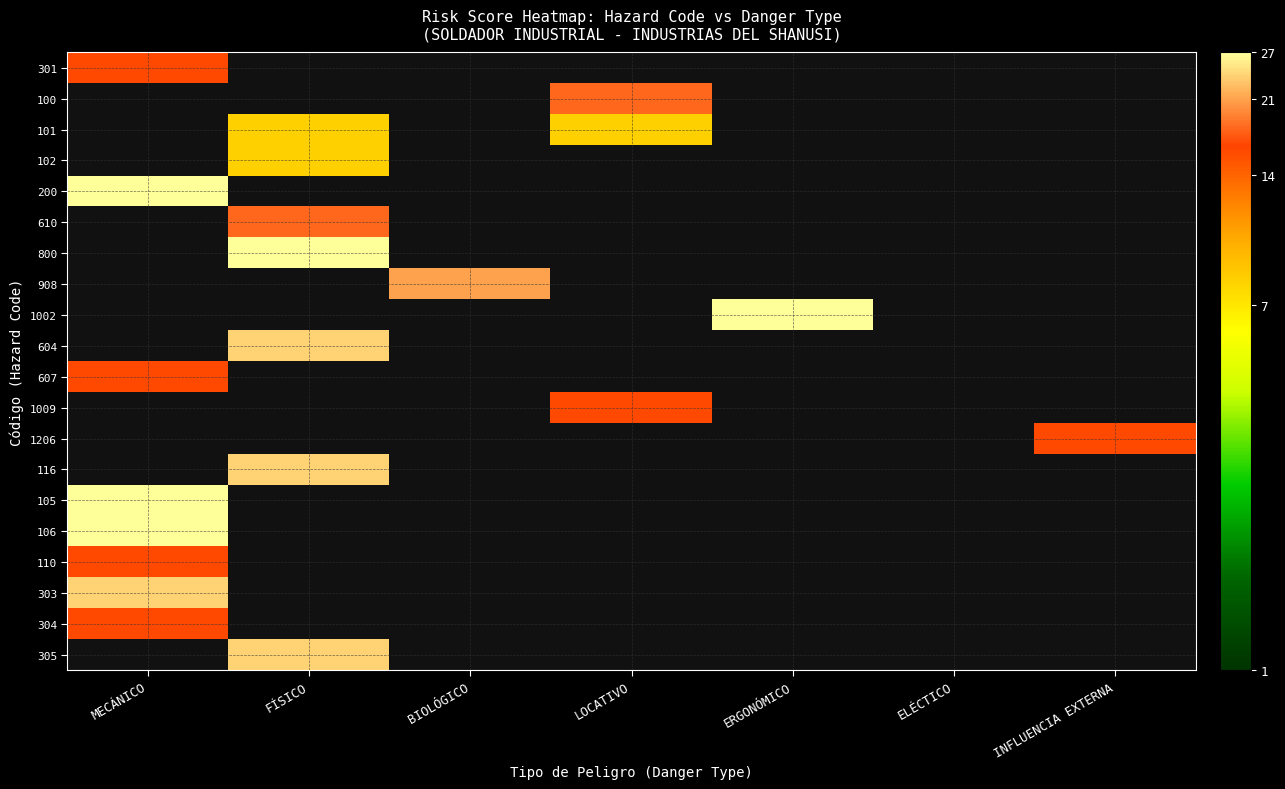

At FÍSICO, list the series in order from largest to smallest.

800, 604, 116, 305, 610, 101, 102, 301, 100, 200, 908, 1002, 607, 1009, 1206, 105, 106, 110, 303, 304